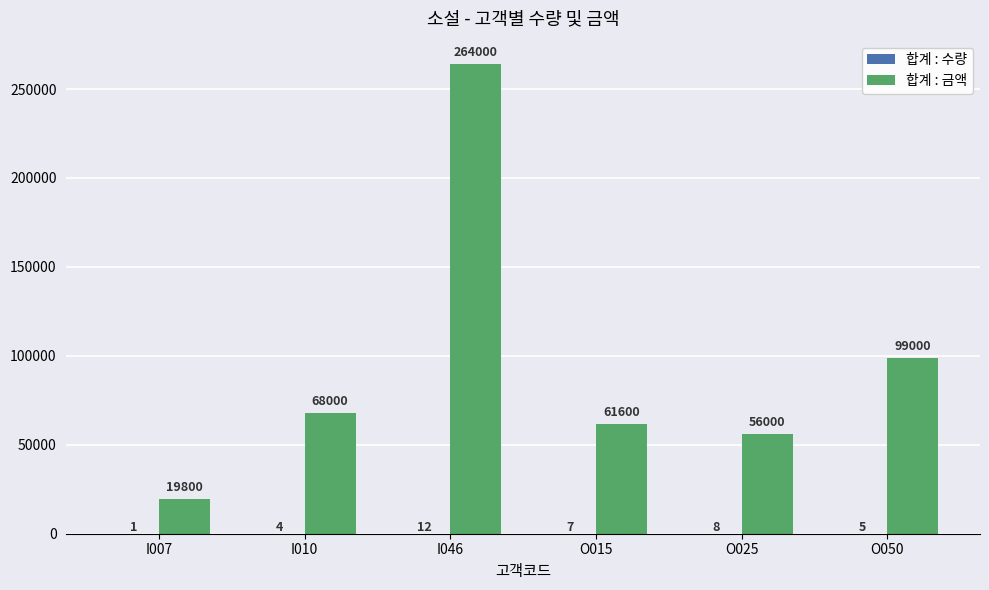

The value of 합계 : 금액 at I010 is 15136. True or false?

False